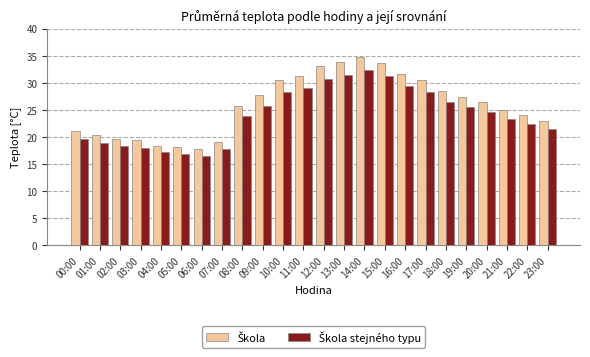

At which category is the sum across all series the highest?

14:00